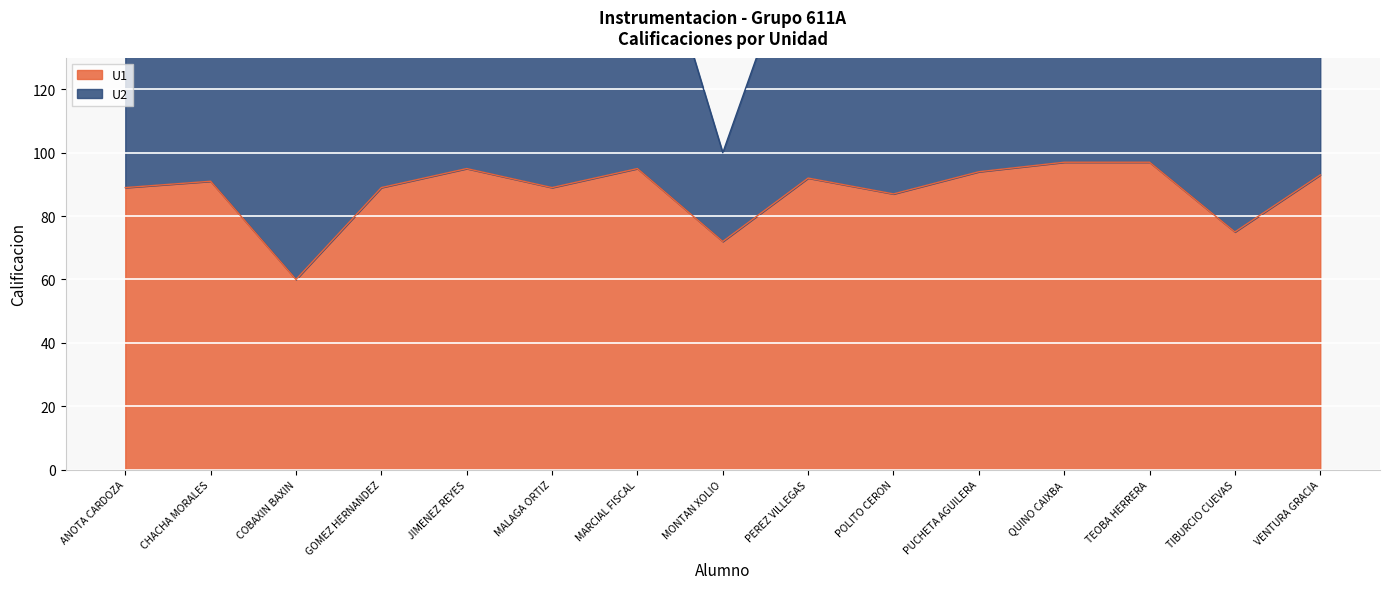

True or false: the data shows 154 at JIMENEZ REYES.

False